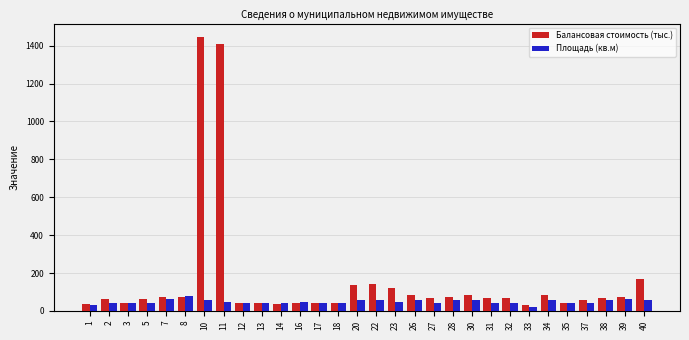

At which category is the sum across all series the highest?

10